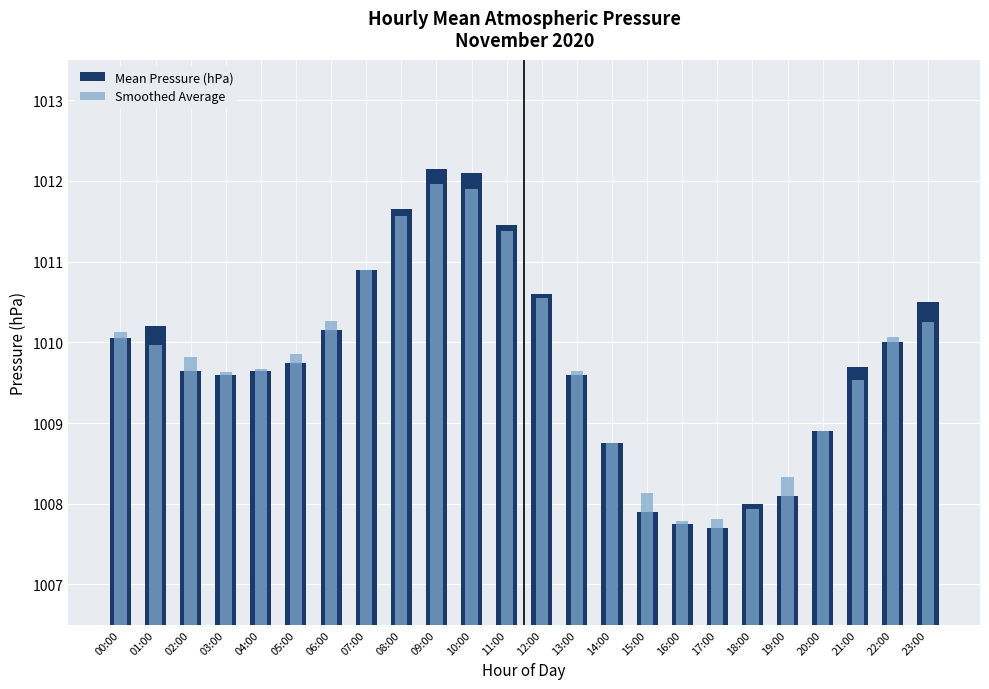

Reading right to left, list all the values displayed in this chart.

Mean Pressure (hPa): 23:00=1010.5	22:00=1010.0	21:00=1009.7	20:00=1008.9	19:00=1008.1	18:00=1008.0	17:00=1007.7	16:00=1007.8	15:00=1007.9	14:00=1008.8	13:00=1009.6	12:00=1010.6	11:00=1011.5	10:00=1012.1	09:00=1012.1	08:00=1011.6	07:00=1010.9	06:00=1010.1	05:00=1009.8	04:00=1009.6	03:00=1009.6	02:00=1009.6	01:00=1010.2	00:00=1010.0
Smoothed Average: 23:00=1010.2	22:00=1010.1	21:00=1009.5	20:00=1008.9	19:00=1008.3	18:00=1007.9	17:00=1007.8	16:00=1007.8	15:00=1008.1	14:00=1008.8	13:00=1009.6	12:00=1010.6	11:00=1011.4	10:00=1011.9	09:00=1012.0	08:00=1011.6	07:00=1010.9	06:00=1010.3	05:00=1009.9	04:00=1009.7	03:00=1009.6	02:00=1009.8	01:00=1010.0	00:00=1010.1